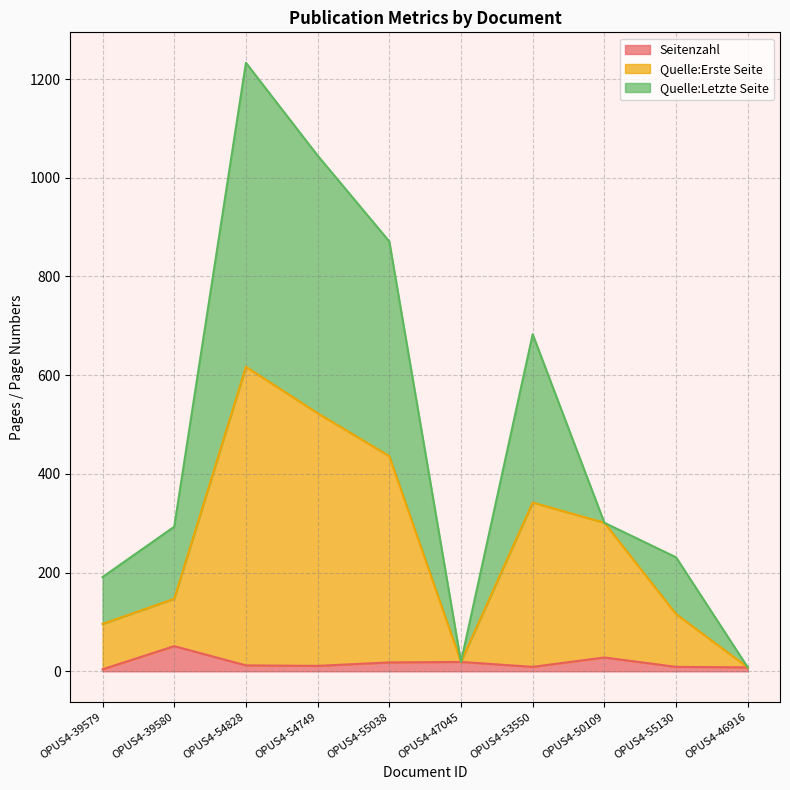

What is the maximum value for Seitenzahl?

51